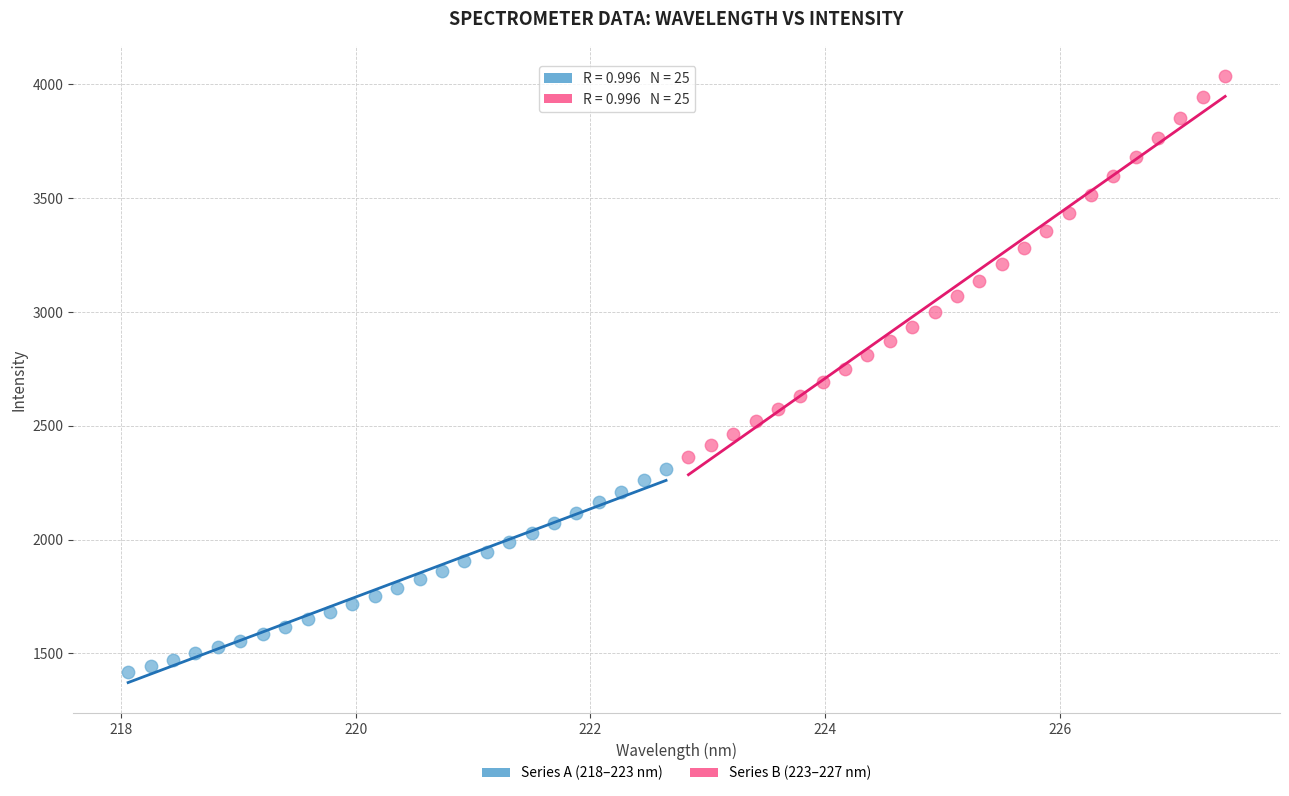

Which series reaches the minimum Y coordinate?

Series A (218–223 nm)